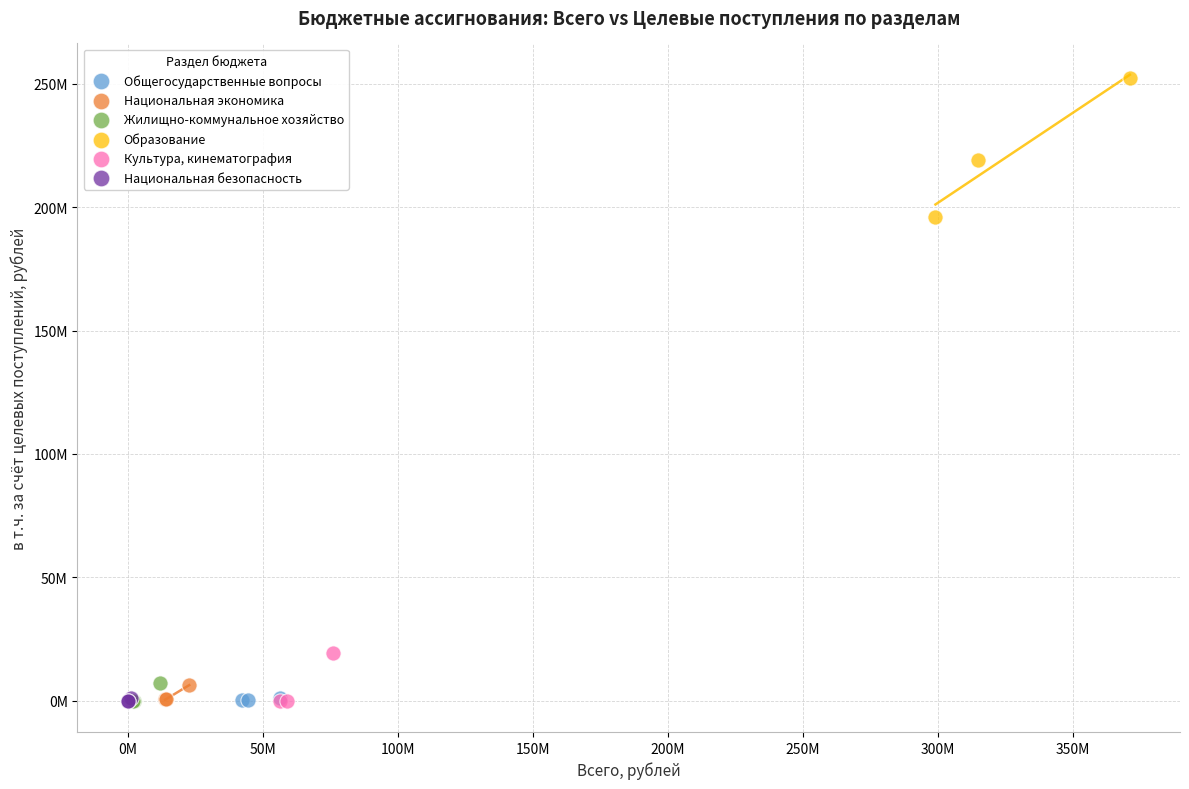

What are all the series names shown in the legend?

Общегосударственные вопросы, Национальная экономика, Жилищно-коммунальное хозяйство, Образование, Культура, кинематография, Национальная безопасность